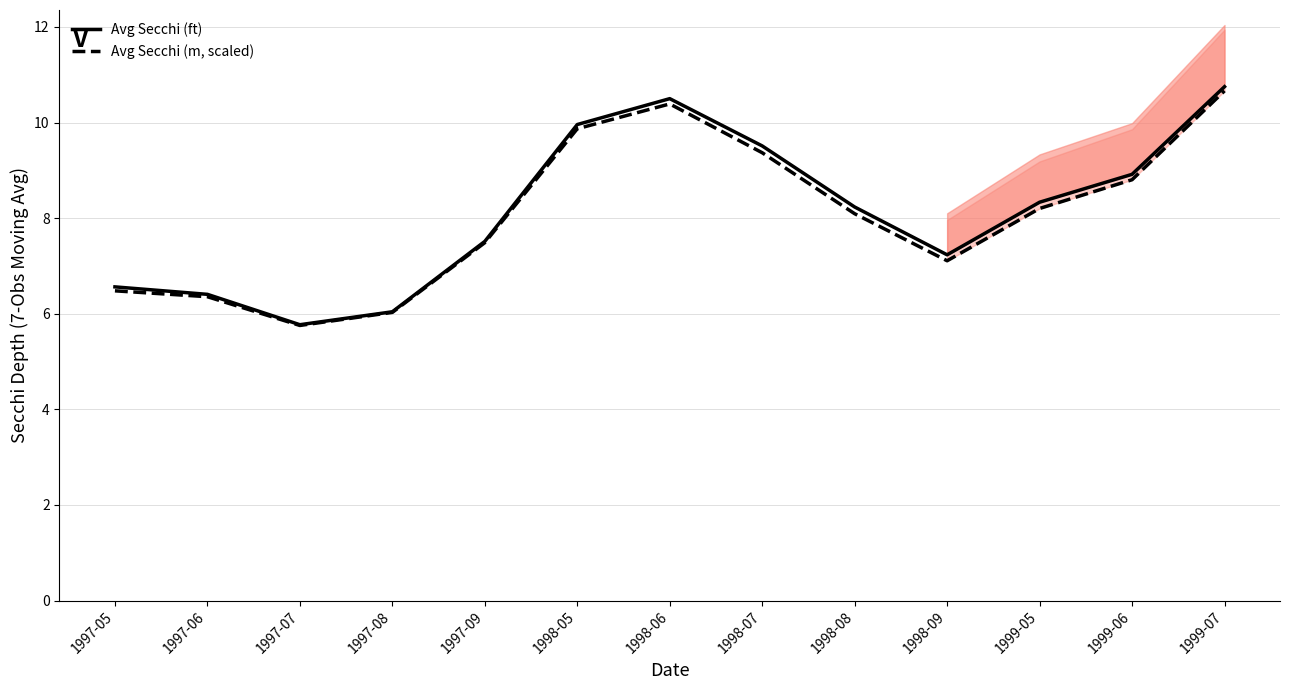

At which label is Avg Secchi (ft) closest to 8?

1998-08